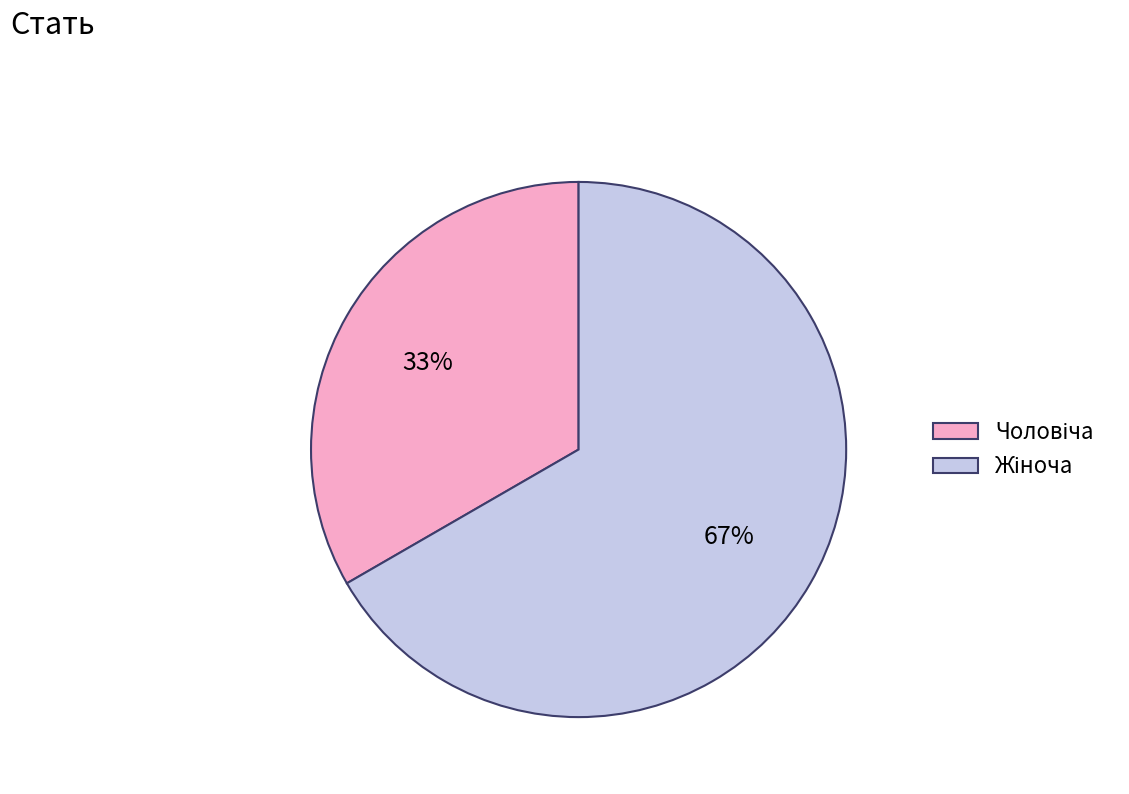

Is there a majority slice in this chart?

Yes